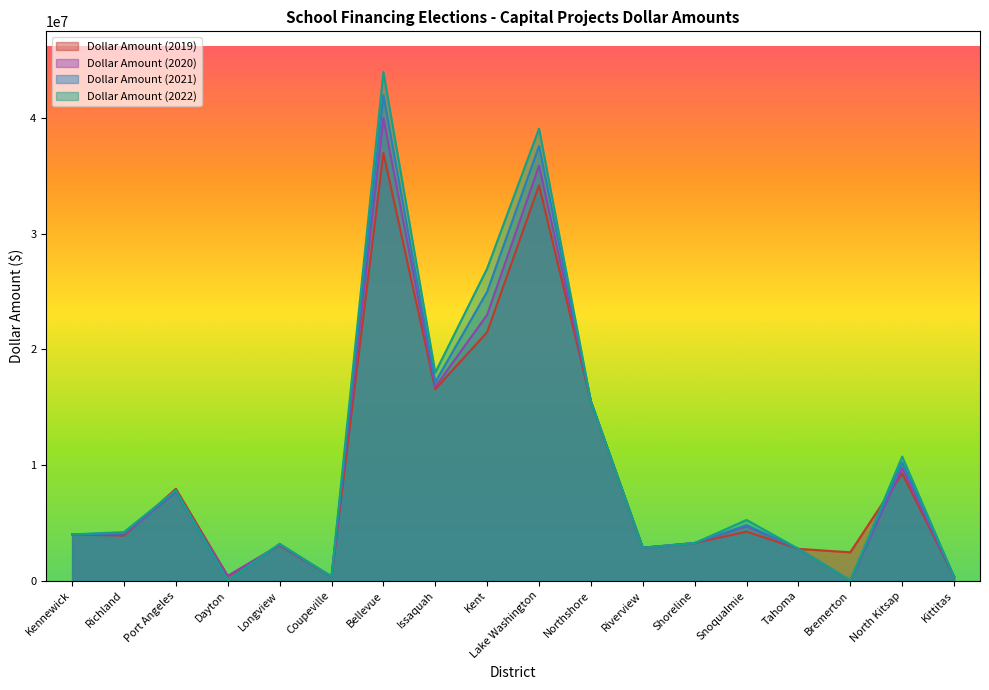

Reading right to left, transcribe all the data shown in this chart.

Dollar Amount (2019): Kittitas=342494	North Kitsap=9271660	Bremerton=2450000	Tahoma=2750000	Snoqualmie=4240000	Shoreline=3250000	Riverview=2845000	Northshore=15500000	Lake Washington=34200000	Kent=21500000	Issaquah=16571000	Bellevue=37000000	Coupeville=350000	Longview=3047682	Dayton=400000	Port Angeles=7950243	Richland=3900000	Kennewick=4000000
Dollar Amount (2020): Kittitas=342494	North Kitsap=9735243	Bremerton=0	Tahoma=2750000	Snoqualmie=4700000	Shoreline=3250000	Riverview=2845000	Northshore=15500000	Lake Washington=35900000	Kent=23000000	Issaquah=16775000	Bellevue=40000000	Coupeville=350000	Longview=3094112	Dayton=400000	Port Angeles=7666145	Richland=4000000	Kennewick=4000000
Dollar Amount (2021): Kittitas=342494	North Kitsap=10222005	Bremerton=0	Tahoma=2750000	Snoqualmie=4800000	Shoreline=3250000	Riverview=2845000	Northshore=15500000	Lake Washington=37600000	Kent=25000000	Issaquah=17170000	Bellevue=42000000	Coupeville=350000	Longview=3141936	Dayton=0	Port Angeles=7742806	Richland=4100000	Kennewick=4000000
Dollar Amount (2022): Kittitas=342494	North Kitsap=10733105	Bremerton=0	Tahoma=2750000	Snoqualmie=5250000	Shoreline=3250000	Riverview=2845000	Northshore=15500000	Lake Washington=39100000	Kent=27000000	Issaquah=18000000	Bellevue=44000000	Coupeville=350000	Longview=3191194	Dayton=0	Port Angeles=7820235	Richland=4200000	Kennewick=4000000